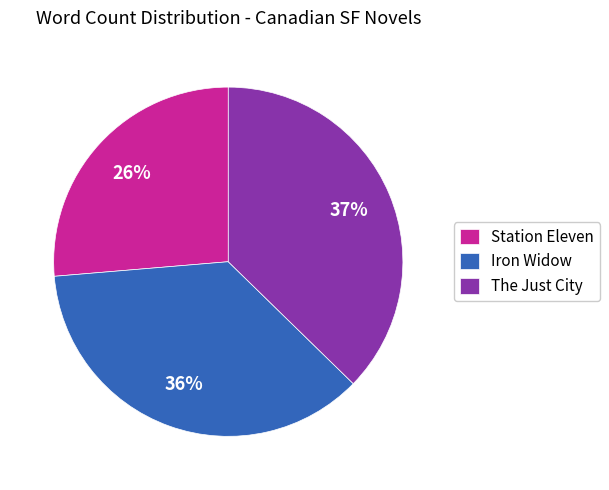

Is there a majority slice in this chart?

No